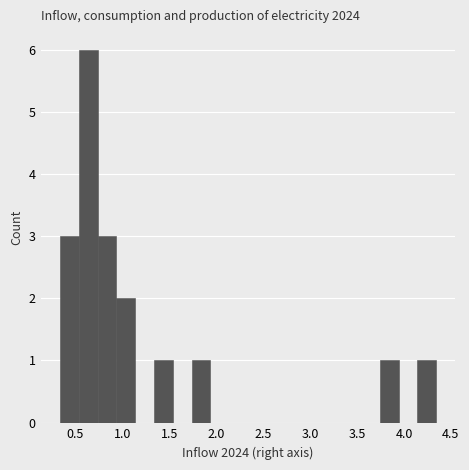

Which range on the x-axis has the tallest bar?

0.55 to 0.75